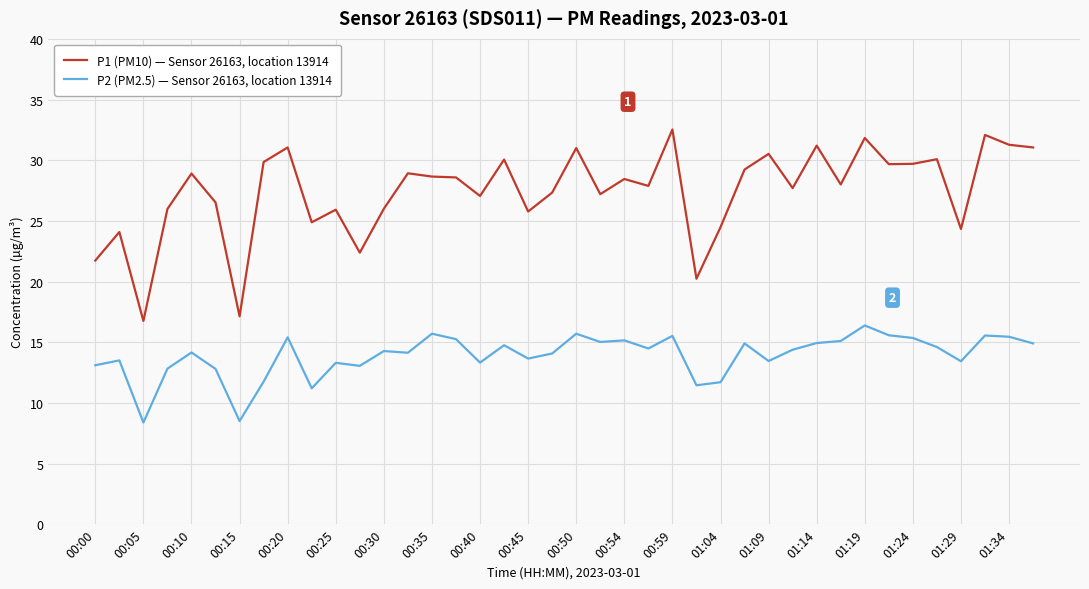

What is the difference between the maximum and minimum values in the P2 (PM2.5) — Sensor 26163, location 13914 series?

8.0